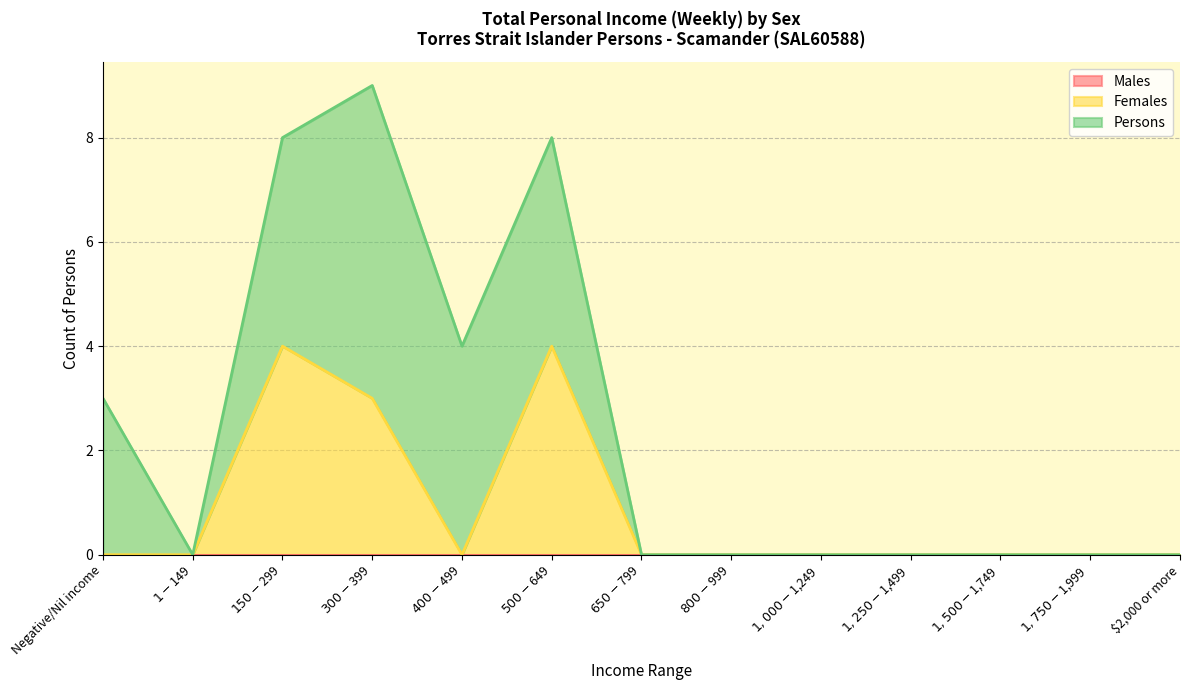

Reading left to right, transcribe all the data shown in this chart.

Males: Negative/Nil income=0	$1-$149=0	$150-$299=0	$300-$399=0	$400-$499=0	$500-$649=0	$650-$799=0	$800-$999=0	$1,000-$1,249=0	$1,250-$1,499=0	$1,500-$1,749=0	$1,750-$1,999=0	$2,000 or more=0
Females: Negative/Nil income=0	$1-$149=0	$150-$299=4	$300-$399=3	$400-$499=0	$500-$649=4	$650-$799=0	$800-$999=0	$1,000-$1,249=0	$1,250-$1,499=0	$1,500-$1,749=0	$1,750-$1,999=0	$2,000 or more=0
Persons: Negative/Nil income=3	$1-$149=0	$150-$299=4	$300-$399=6	$400-$499=4	$500-$649=4	$650-$799=0	$800-$999=0	$1,000-$1,249=0	$1,250-$1,499=0	$1,500-$1,749=0	$1,750-$1,999=0	$2,000 or more=0